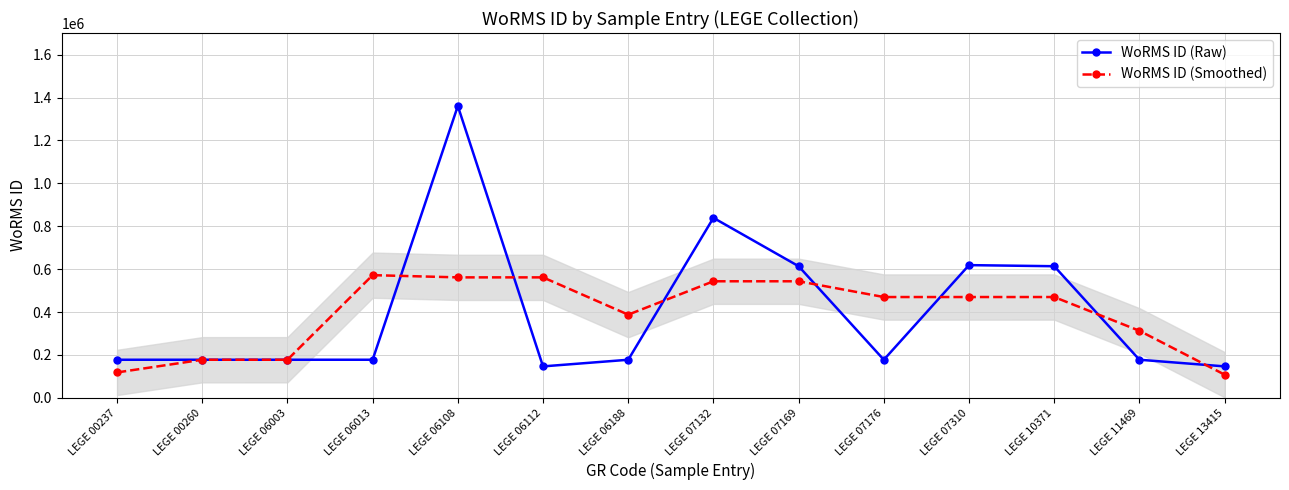

Between LEGE 06108 and LEGE 06003, which is larger?

LEGE 06108